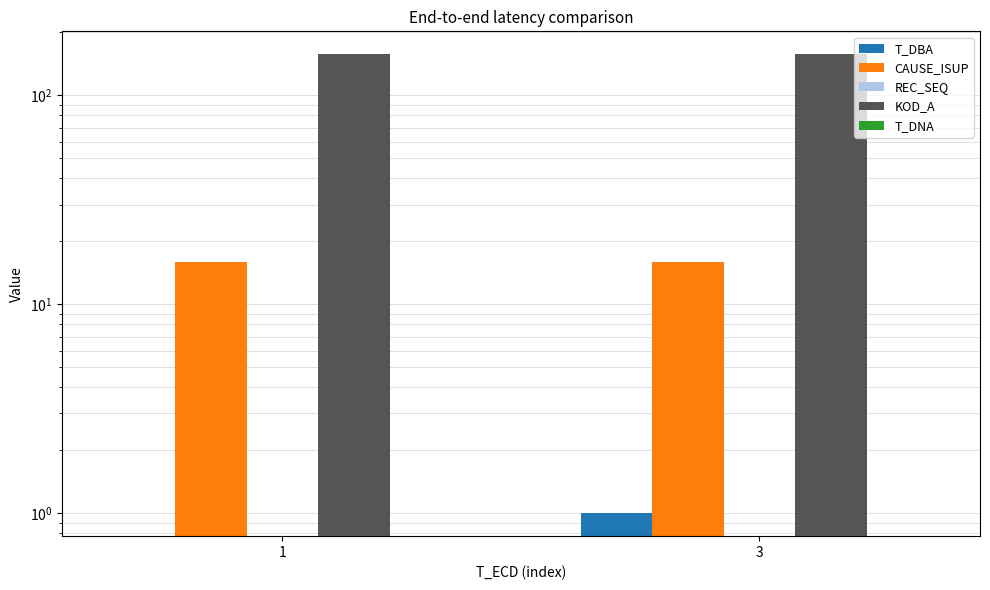

List the labels in order of REC_SEQ value, largest first.

1, 3